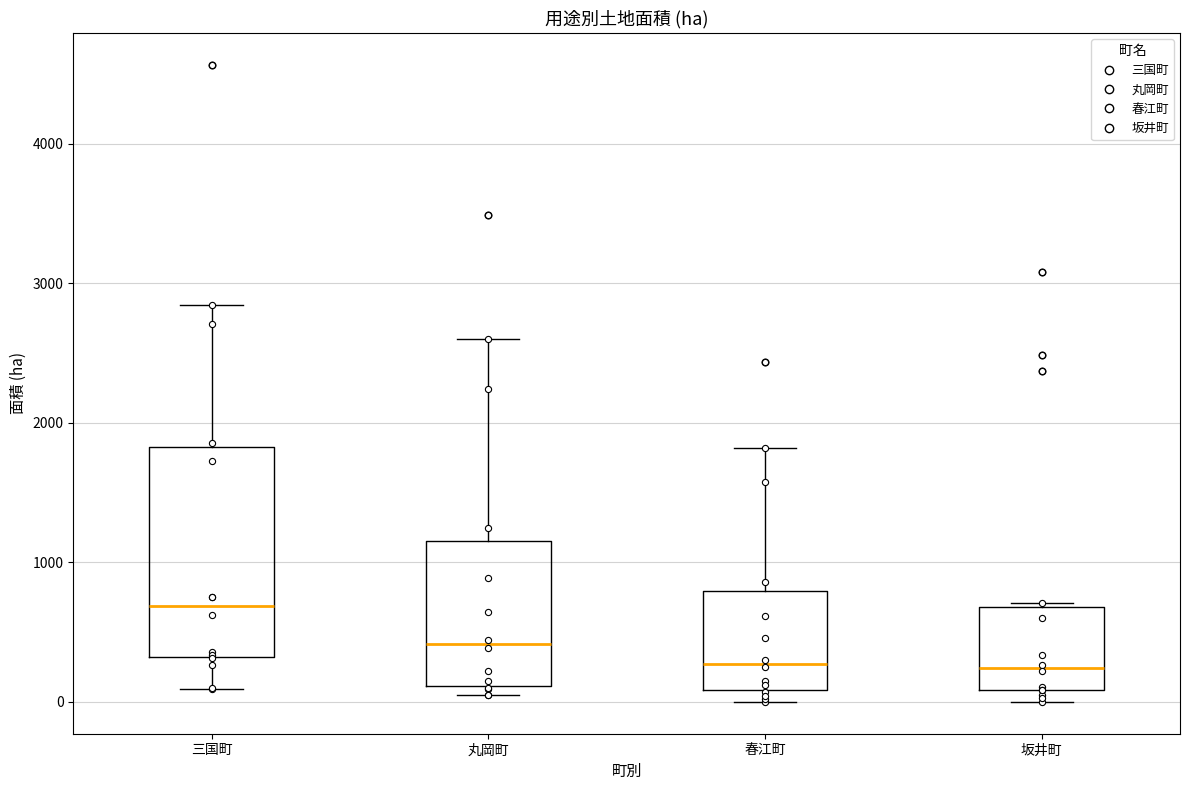

Which box is the tallest, from its lower edge to its upper edge?

三国町